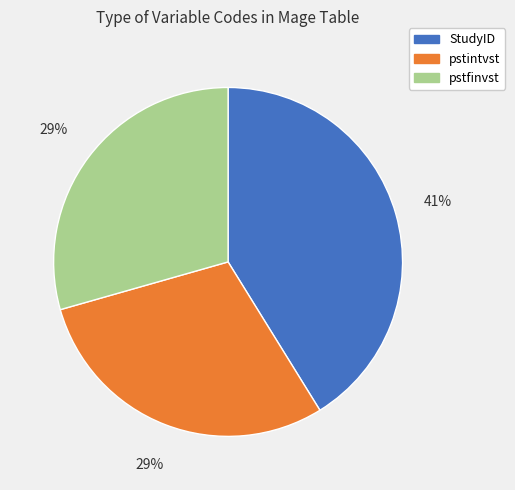

To the nearest percent, what portion does pstfinvst represent?

29%